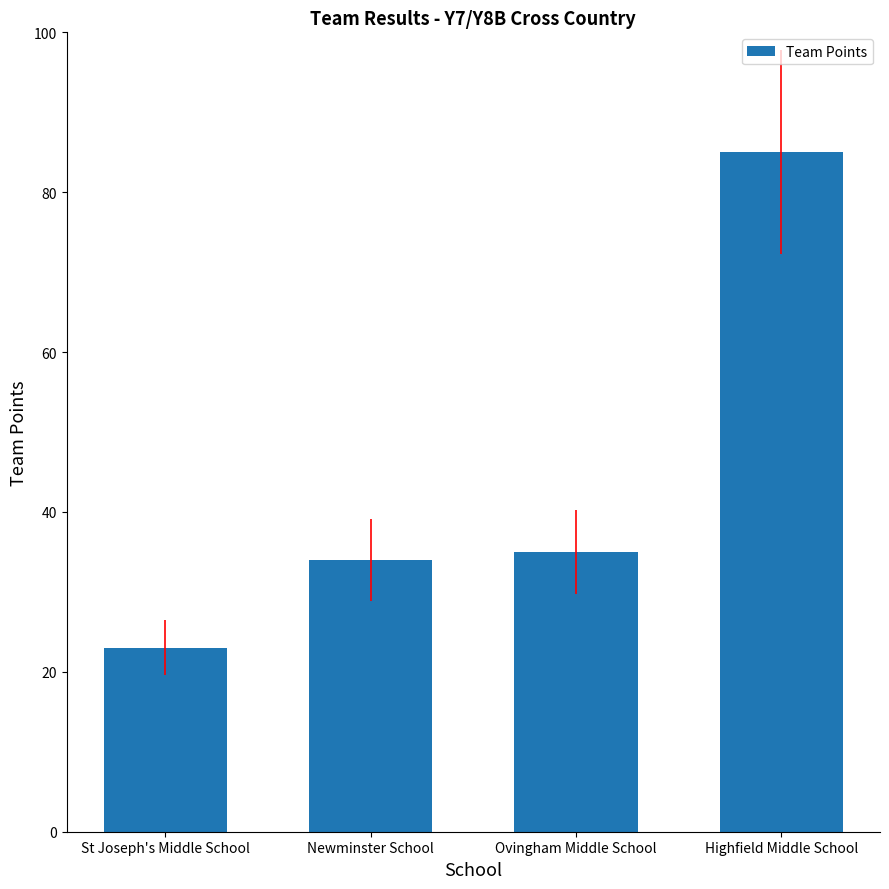

What is the sum of all values?

177